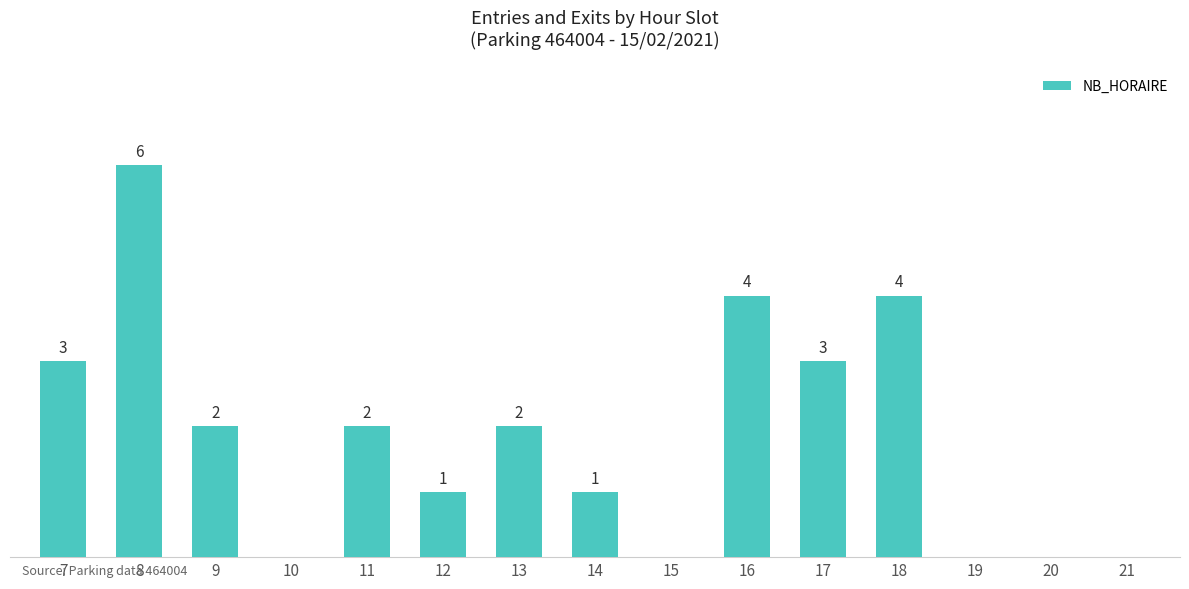

What is the maximum value shown in the chart?

6